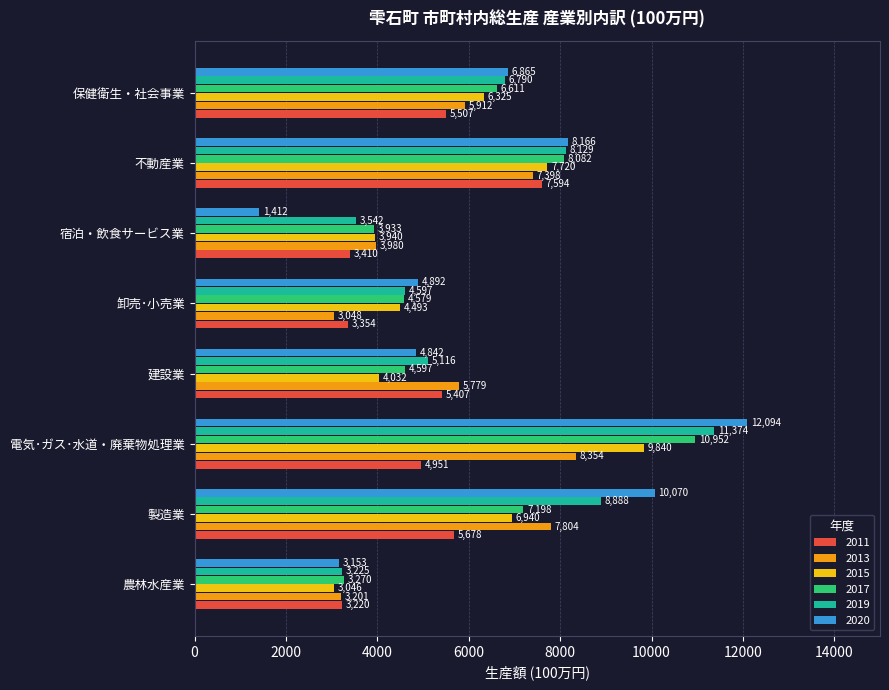

Rank the categories by 2017 value from lowest to highest.

農林水産業, 宿泊・飲食サービス業, 卸売･小売業, 建設業, 保健衛生・社会事業, 製造業, 不動産業, 電気･ガス･水道・廃棄物処理業